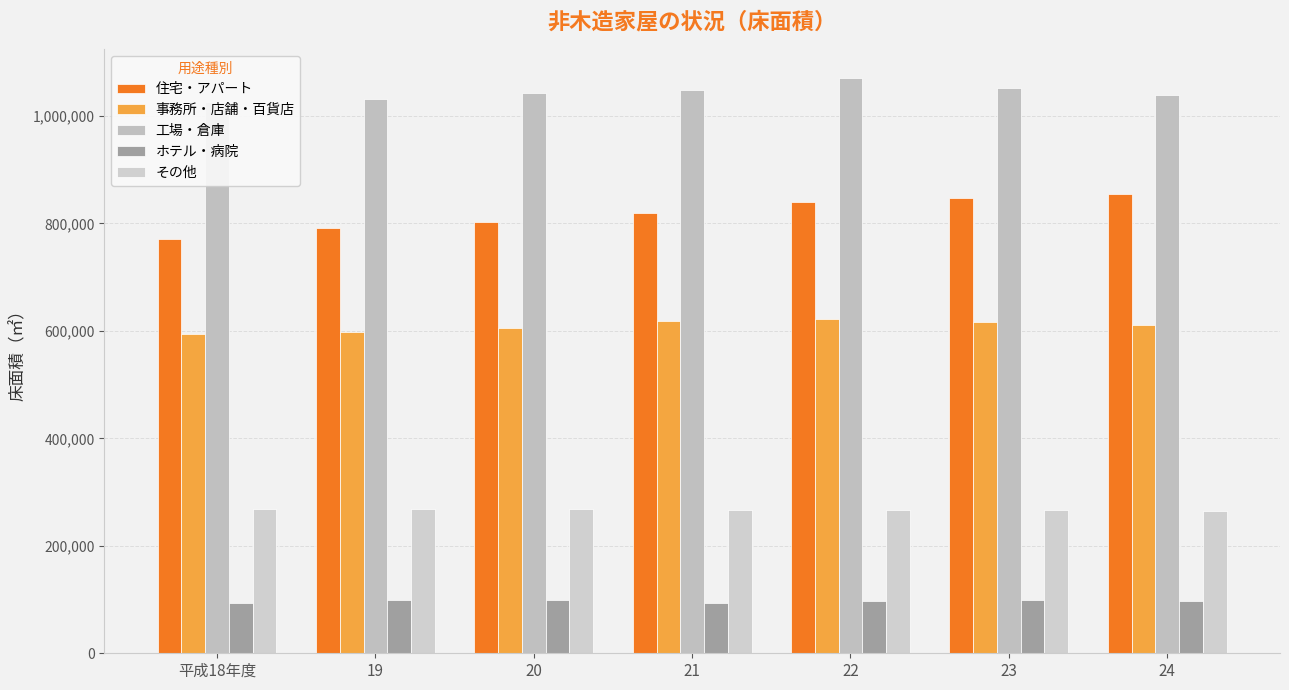

What is the greatest value displayed?

1071246